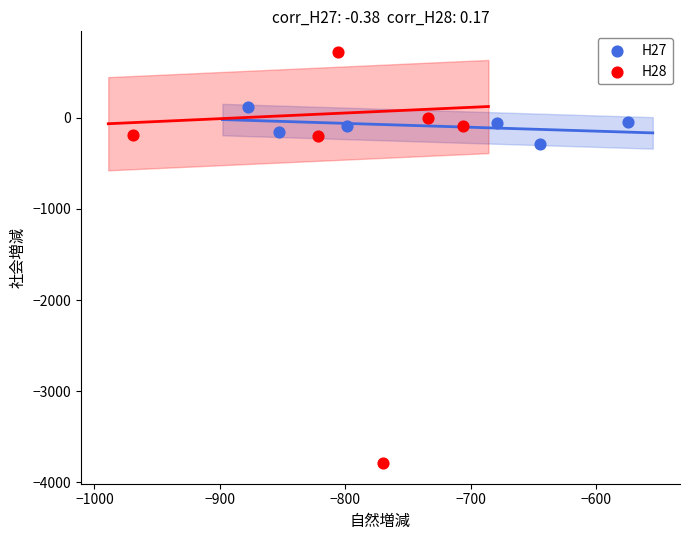

Which series reaches the minimum Y coordinate?

H28